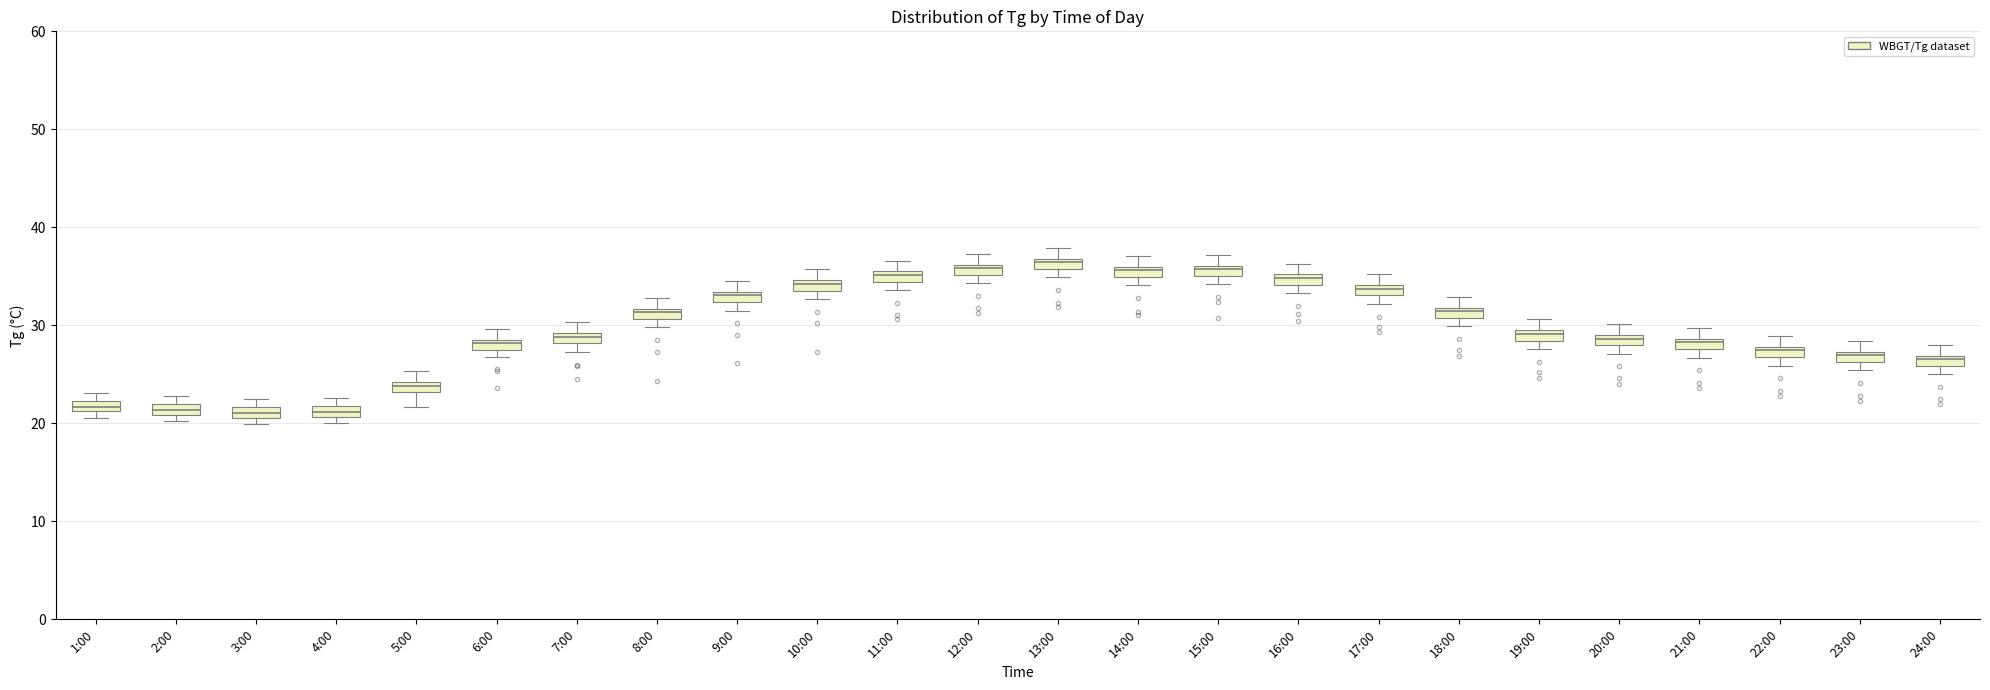

Where is the upper edge of the box for 3:00 on the y-axis? The values are not printed on the chart, so give them approximately, as read against the axis.

22